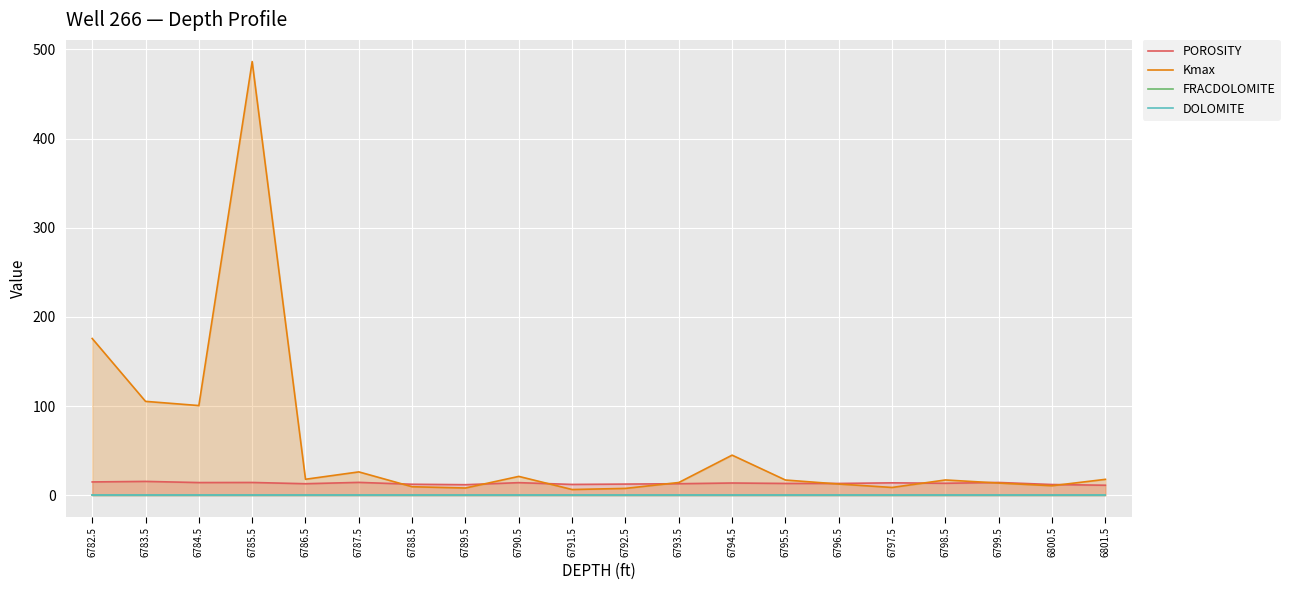

What is the minimum value for POROSITY?

11.2